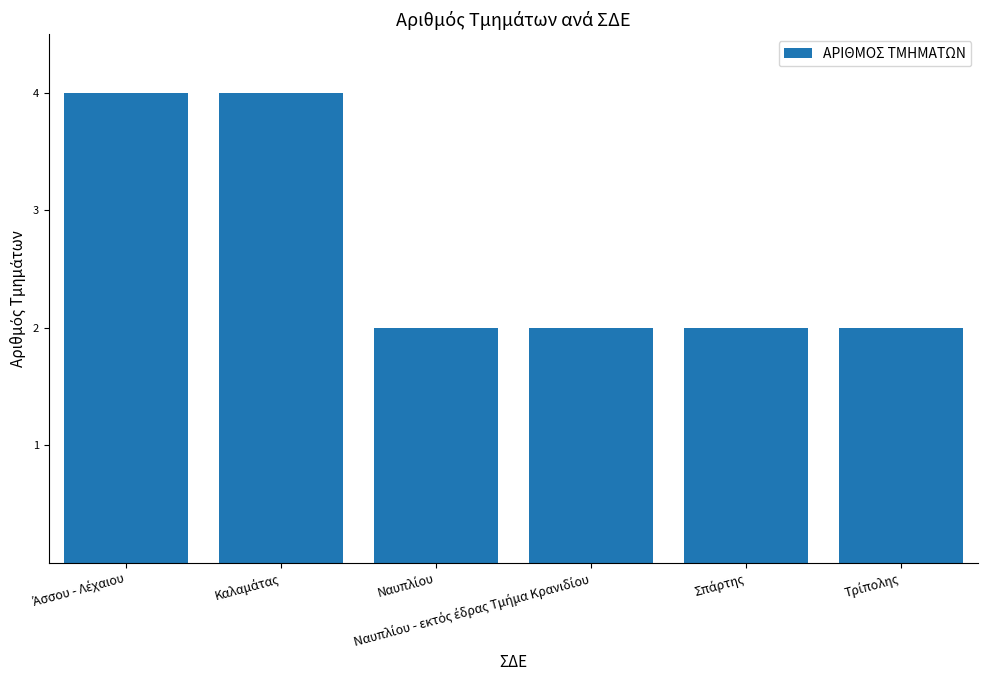

What is the value of the 3rd bar from the left?

2